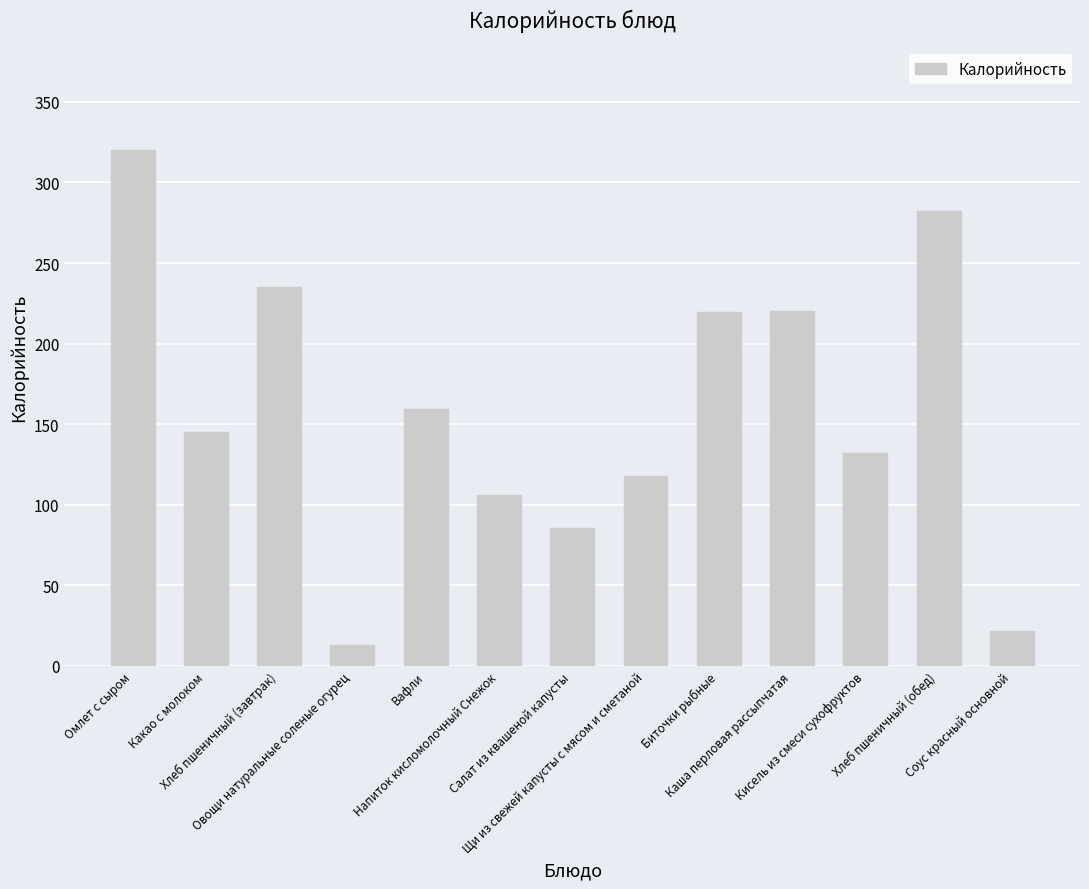

What is the greatest value displayed?

320.2